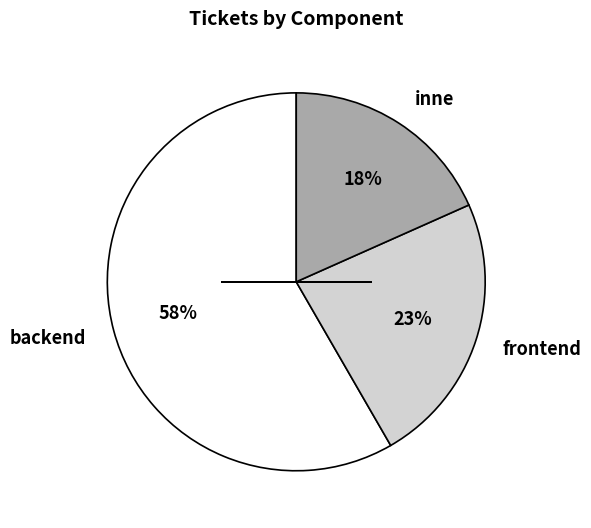

Which category accounts for the majority?

backend